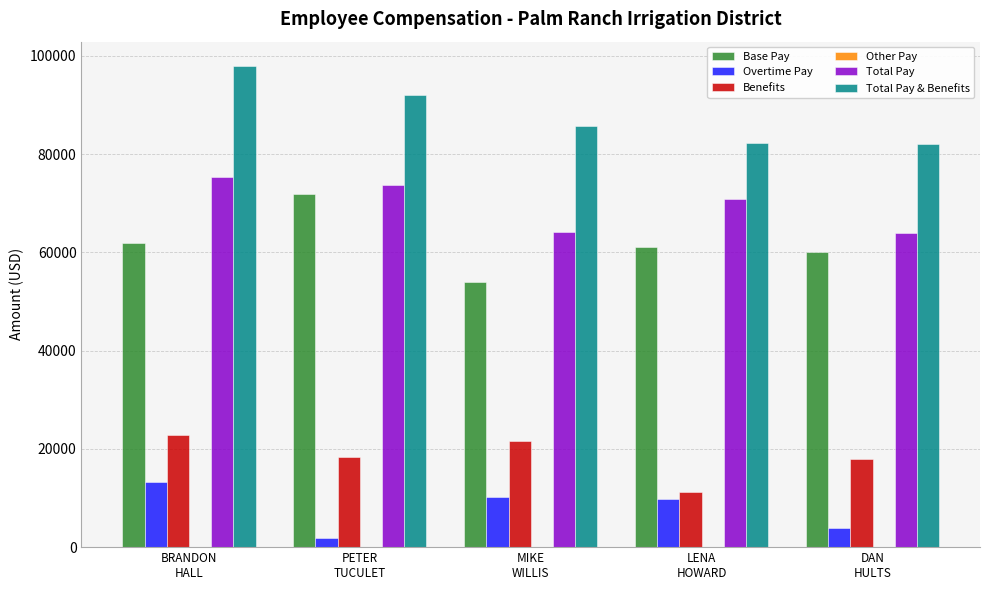

What is the label of the 4th bar from the right?

PETER
TUCULET